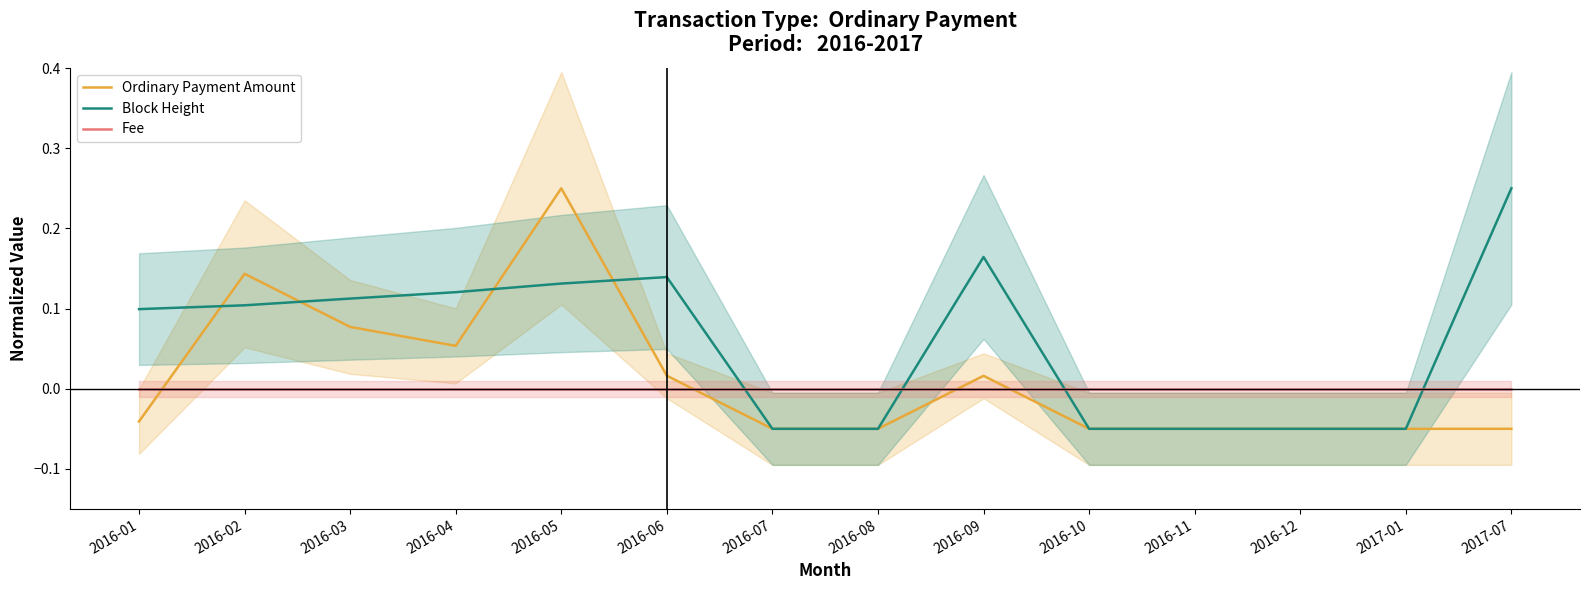

The Ordinary Payment Amount series shows 0.3 at 2016-05. True or false?

False